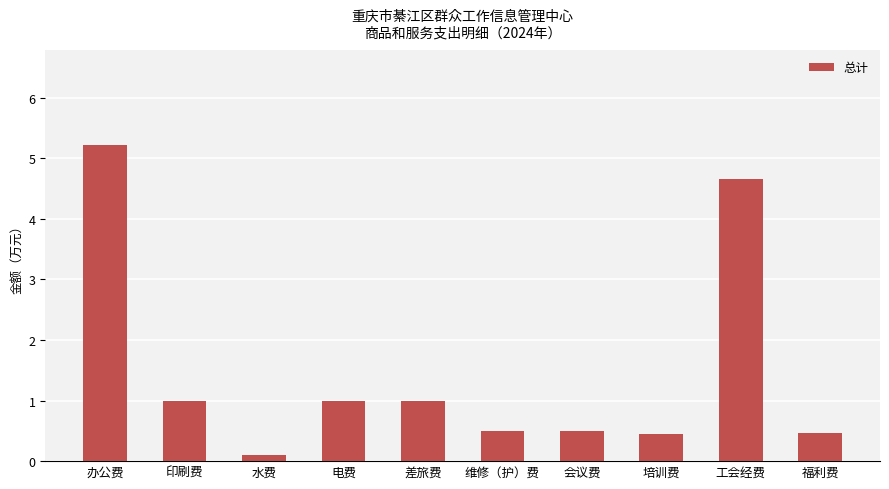

What is the value of the 3rd bar from the left?

0.1